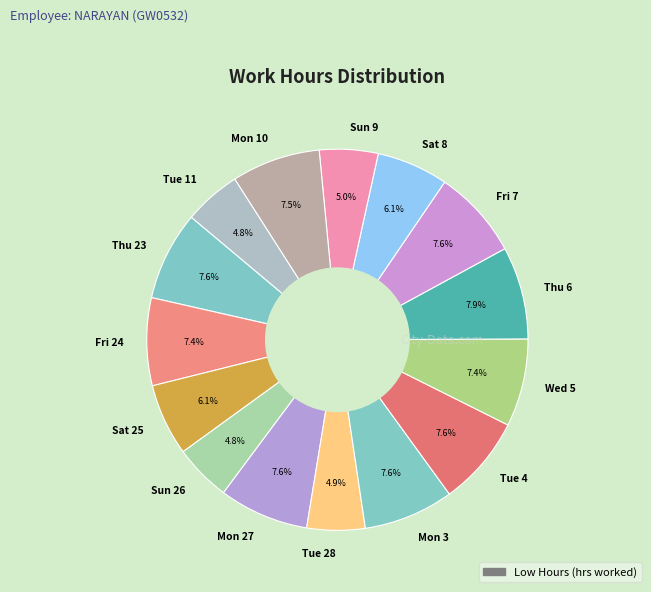

Do Fri 7 and Mon 27 together represent more than half of the pie?

No